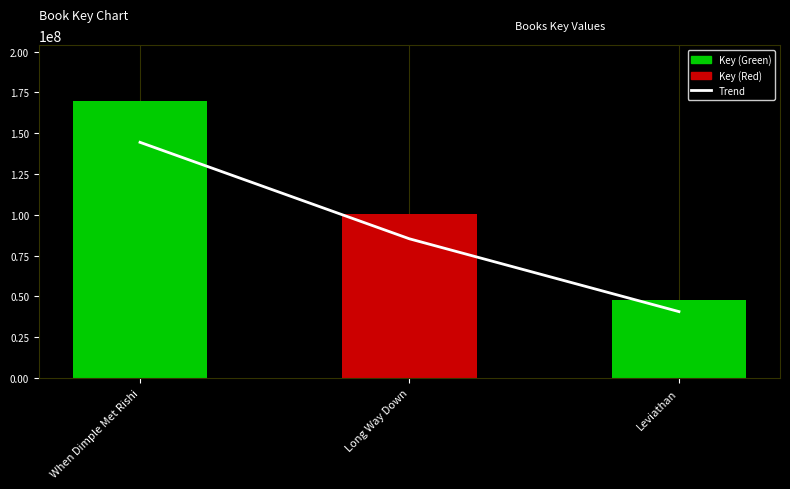

At how many categories does at least one series exceed 129573917?

1